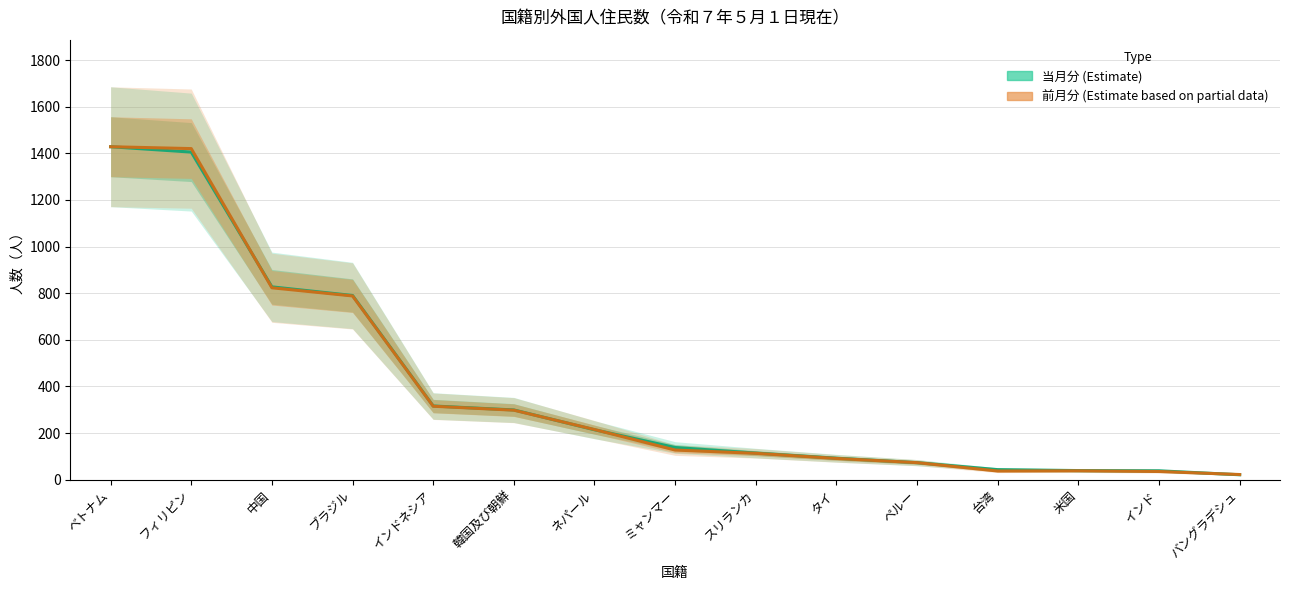

Reading right to left, extract all data points from this chart.

当月分 (Estimate): バングラデシュ=21	インド=38	米国=39	台湾=43	ペルー=73	タイ=92	スリランカ=114	ミャンマー=138	ネパール=214	韓国及び朝鮮=299	インドネシア=316	ブラジル=790	中国=827	フィリピン=1405	ベトナム=1428
前月分 (Estimate based on partial data): バングラデシュ=22	インド=35	米国=38	台湾=37	ペルー=73	タイ=91	スリランカ=113	ミャンマー=127	ネパール=215	韓国及び朝鮮=298	インドネシア=315	ブラジル=788	中国=823	フィリピン=1420	ベトナム=1428